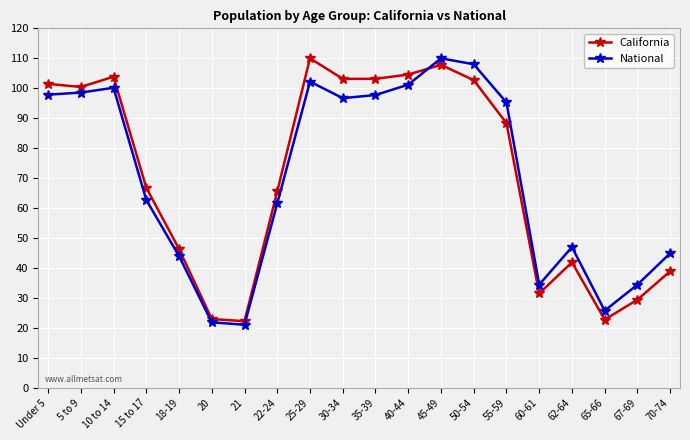

What is the maximum value for National?

110.0